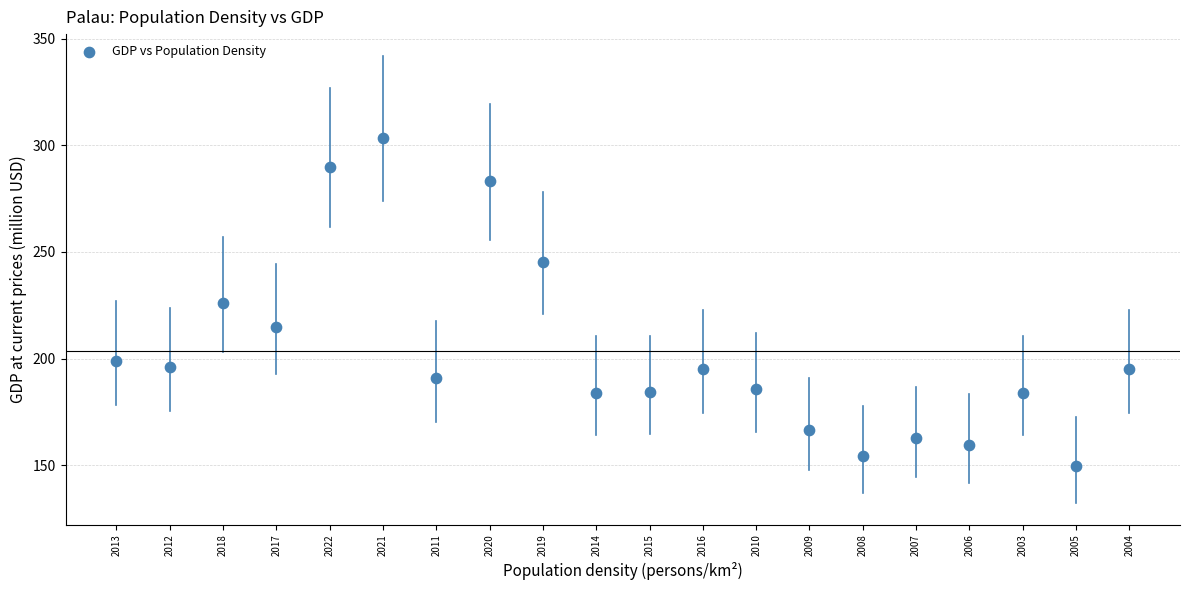

What is the range of Y values (max minus min)?

153.7